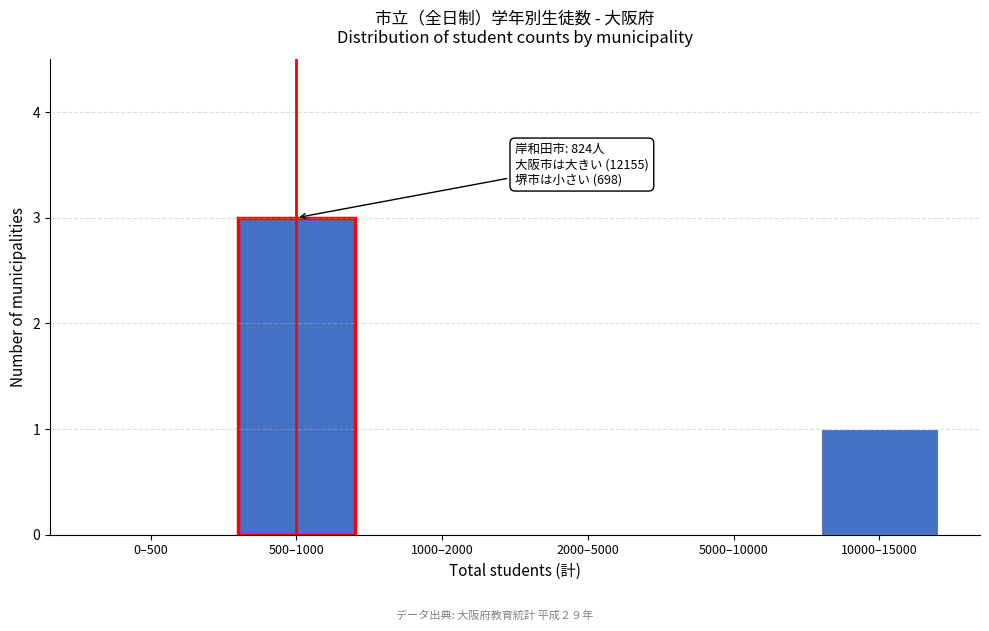

Reading left to right, list all the values displayed in this chart.

0–500=0	500–1000=3	1000–2000=0	2000–5000=0	5000–10000=0	10000–15000=1